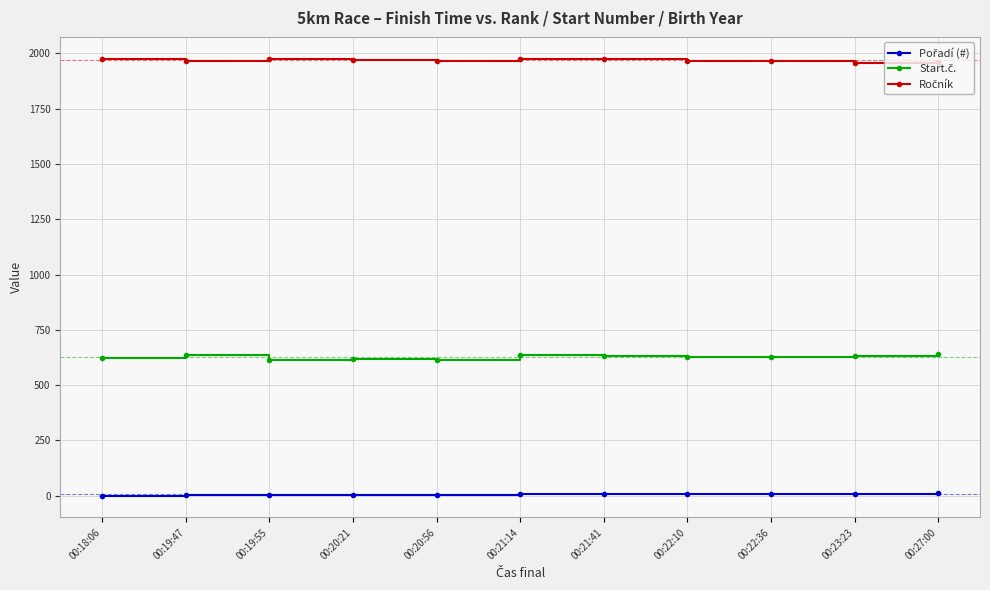

At how many categories does at least one series exceed 335?

11